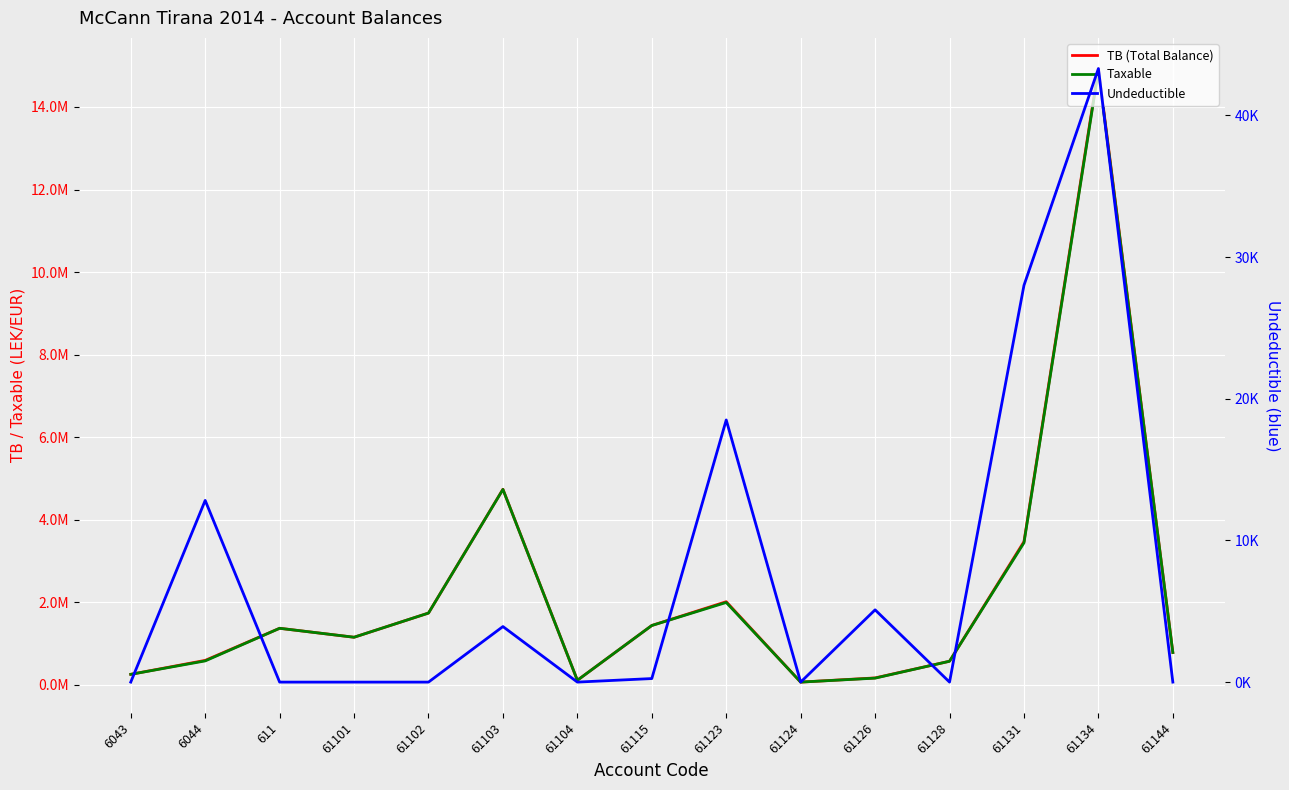

What is the value of the TB (Total Balance) point at the 9th from the left?

2010362.2